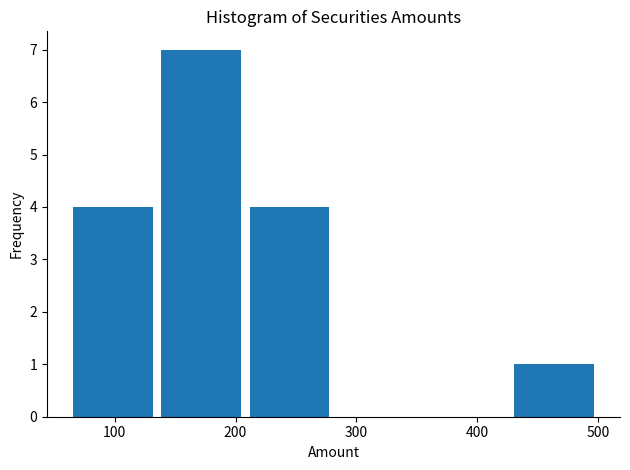

Reading left to right, list every bar in this chart as the range it spans on the x-axis followed by its height. Neither the bar edges nor the heights are printed on the chart, so give them approximately, as read against the axes.

62 to 135: 4
135 to 208: 7
208 to 281: 4
281 to 354: 0
354 to 427: 0
427 to 500: 1